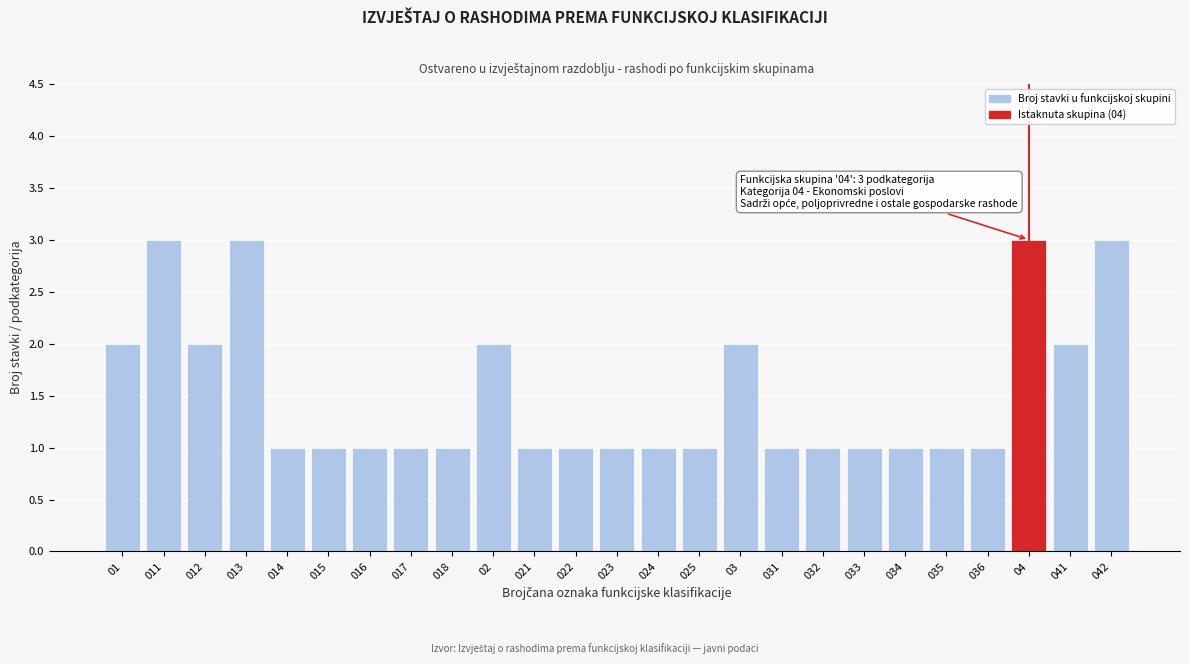

Reading left to right, list all the values displayed in this chart.

2	3	2	3	1	1	1	1	1	2	1	1	1	1	1	2	1	1	1	1	1	1	3	2	3